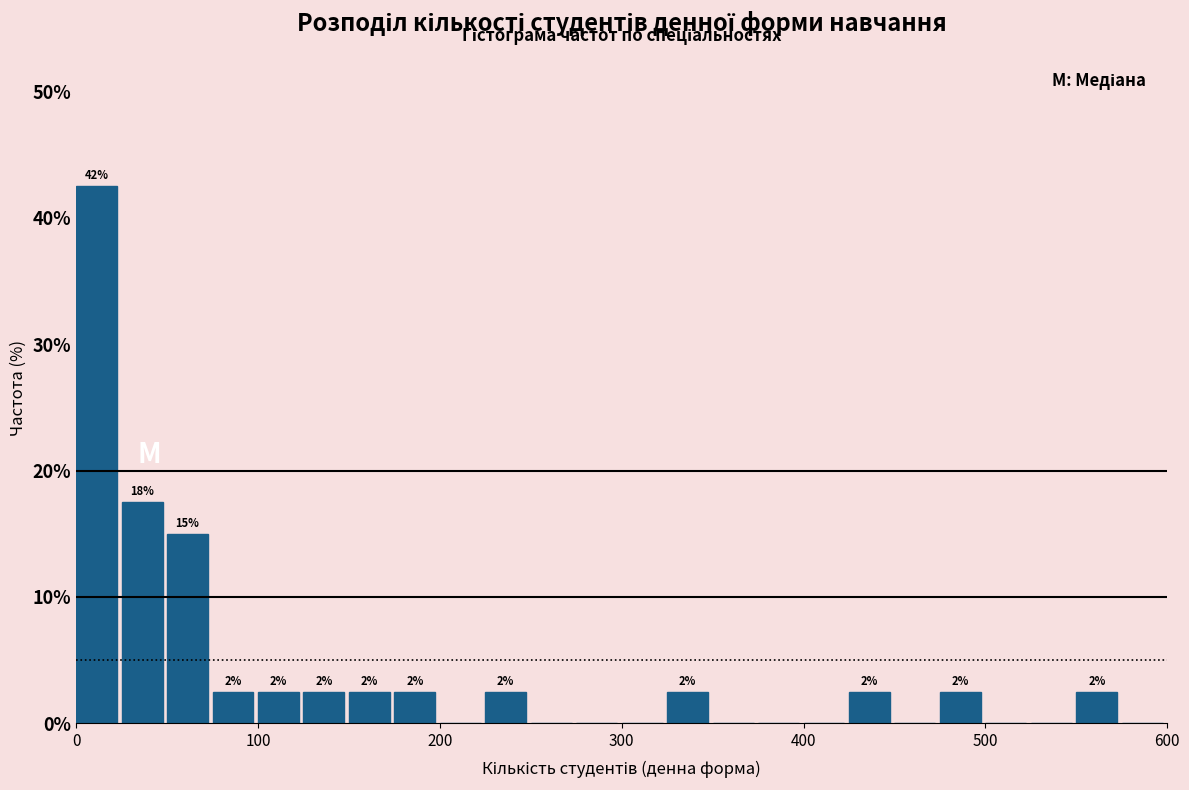

Around what value on the x-axis is the tallest bar? Give the approximate position of its centre, as read against the axis.

10